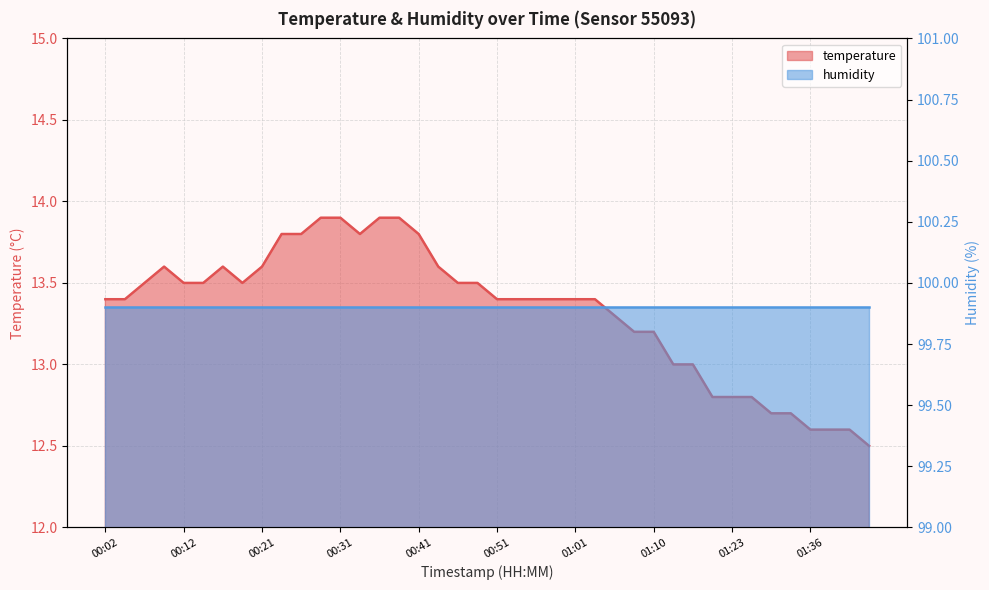

Approximately how many times larger is the value at 00:48 compared to 01:43?

1.1